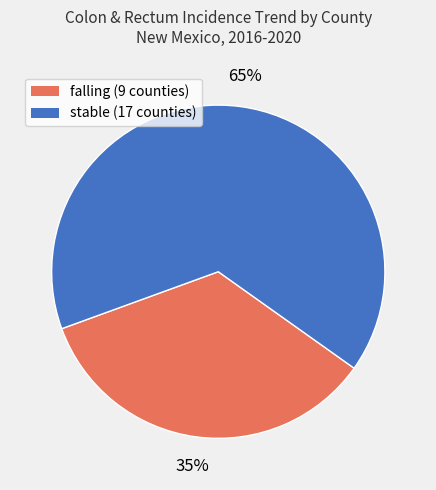

Is stable the majority of the pie?

Yes